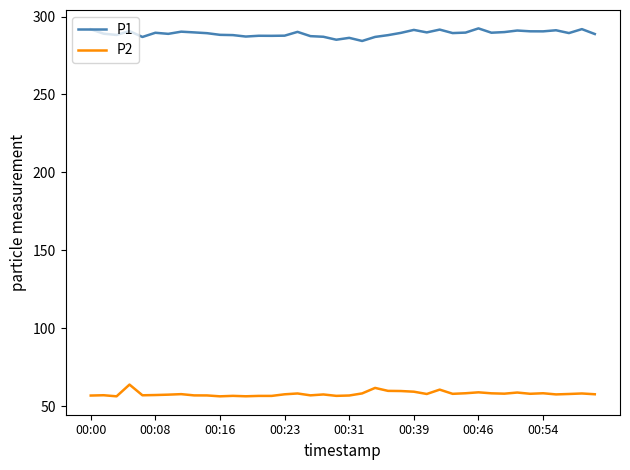

Which series has the largest total across all categories?

P1